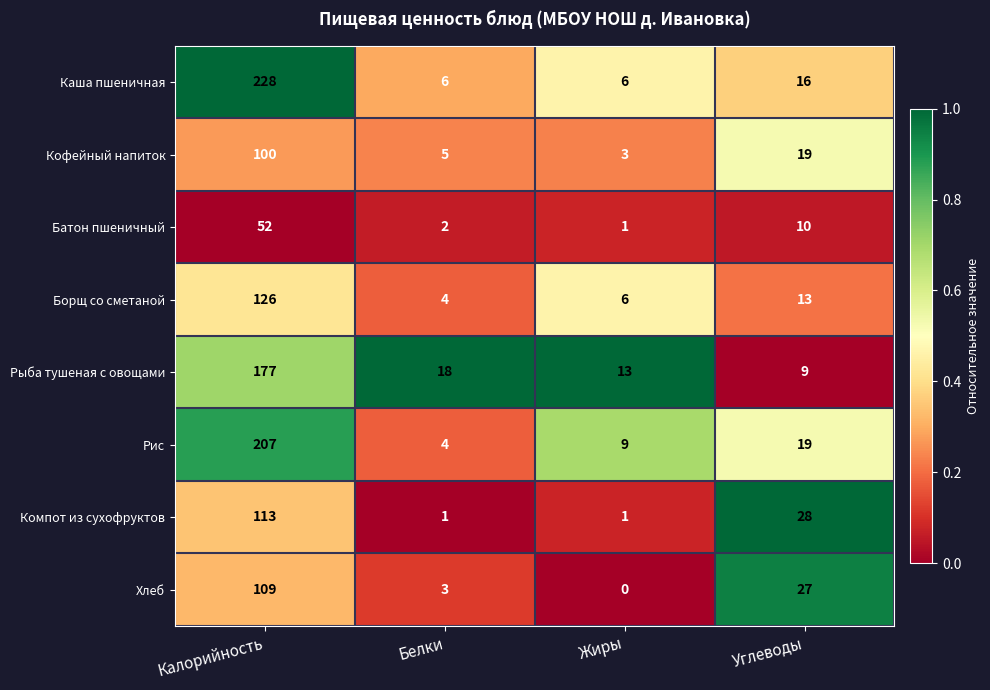

Rank the series by their maximum value, from highest to lowest.

Каша пшеничная, Рис, Рыба тушеная с овощами, Борщ со сметаной, Компот из сухофруктов, Хлеб, Кофейный напиток, Батон пшеничный